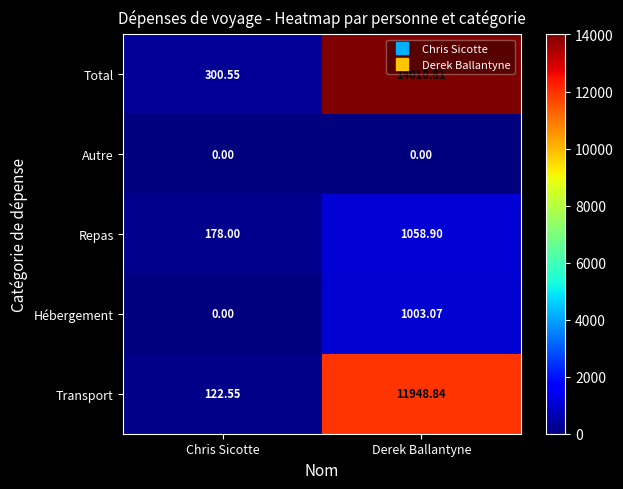

At which label does Hébergement first exceed 1003?

Derek Ballantyne